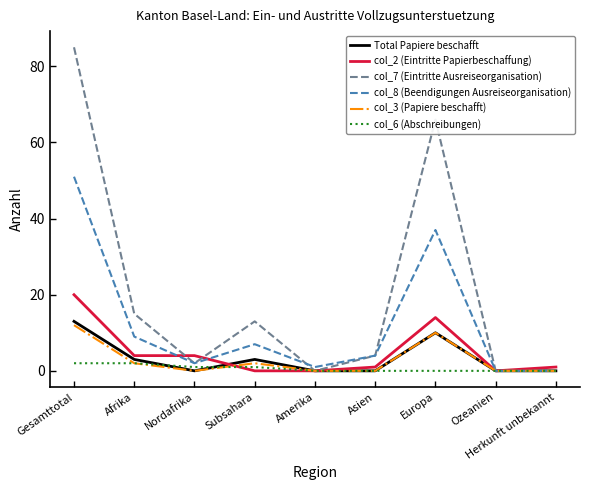

What position from the right is Gesamttotal?

9